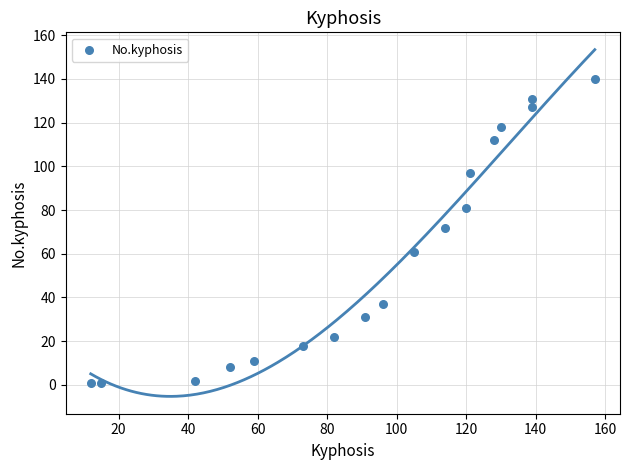

What is the range of Y values (max minus min)?

139